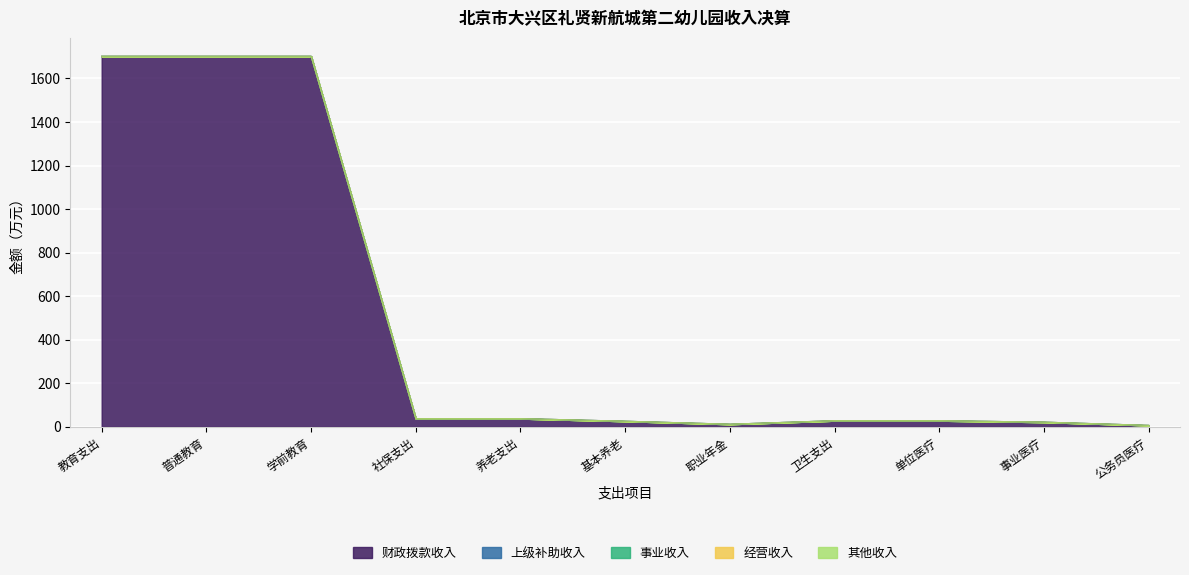

What is the label of the 3rd point from the left?

学前教育